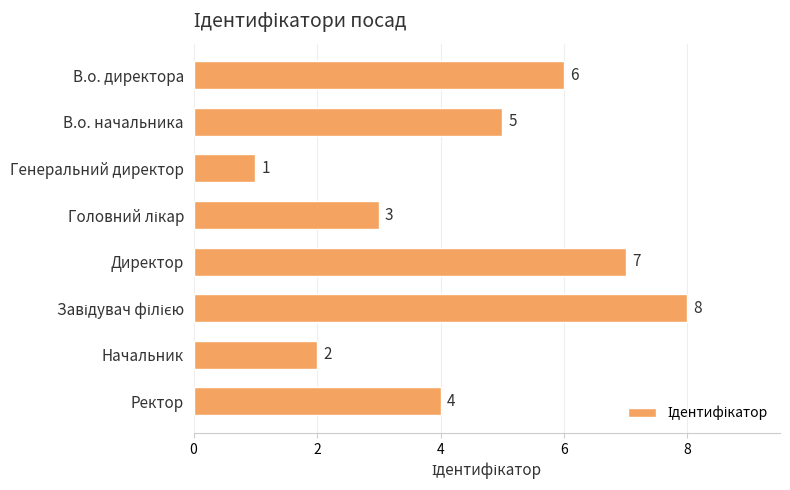

What is the sum of all values?

36